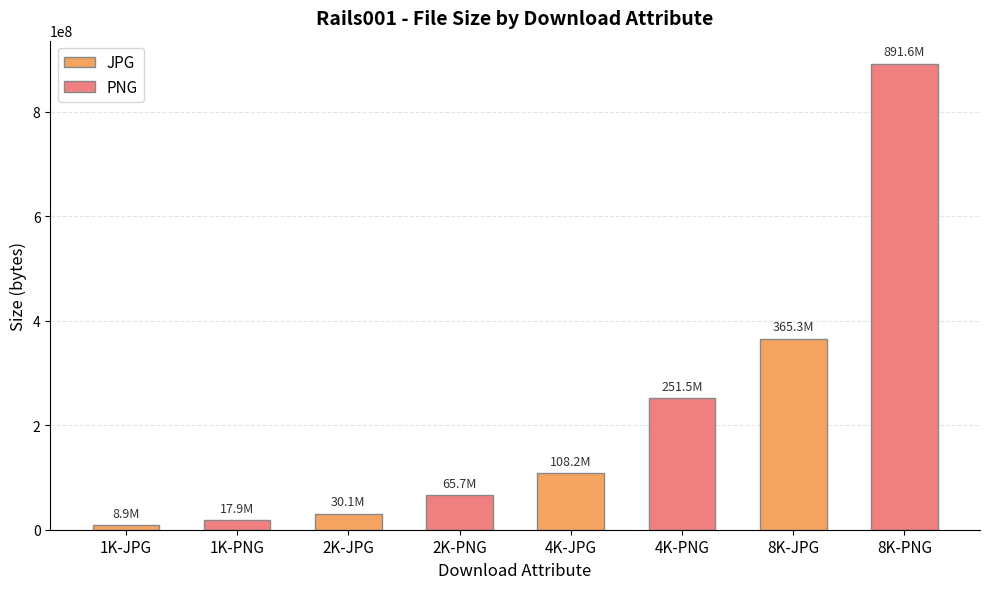

Which category has the lowest value across all series?

1K-JPG